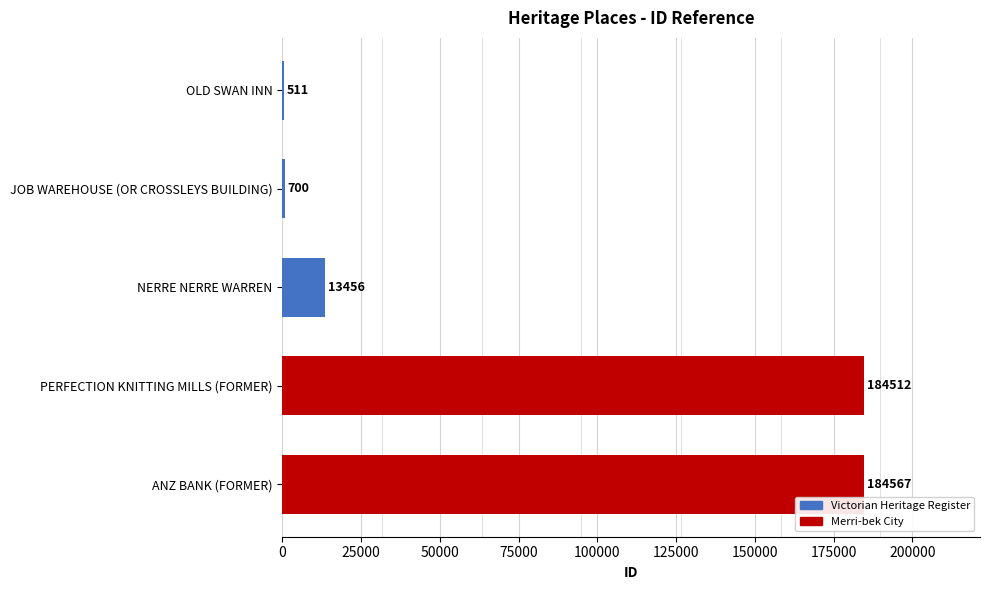

True or false: the data shows 184512 at PERFECTION KNITTING MILLS (FORMER).

True